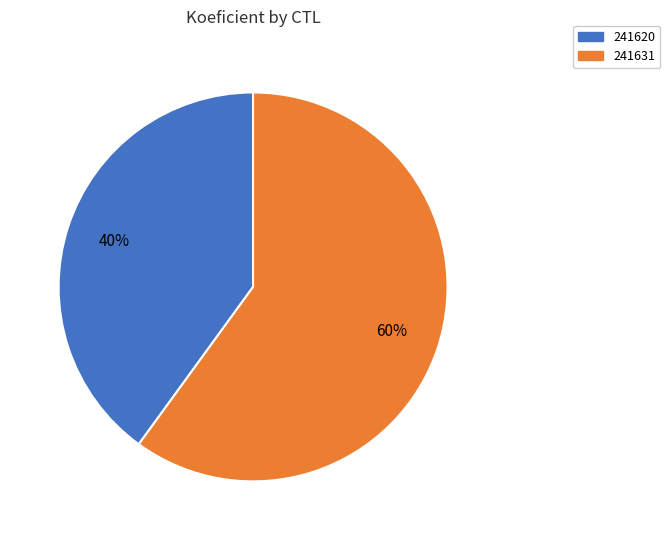

Is the sum of 241620 and 241631 greater than half?

Yes